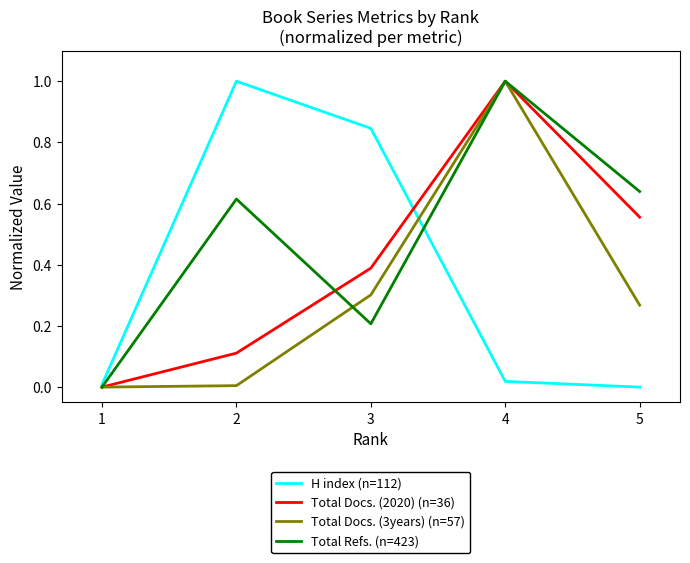

List the labels in order of H index (n=112) value, largest first.

2, 3, 4, 1, 5